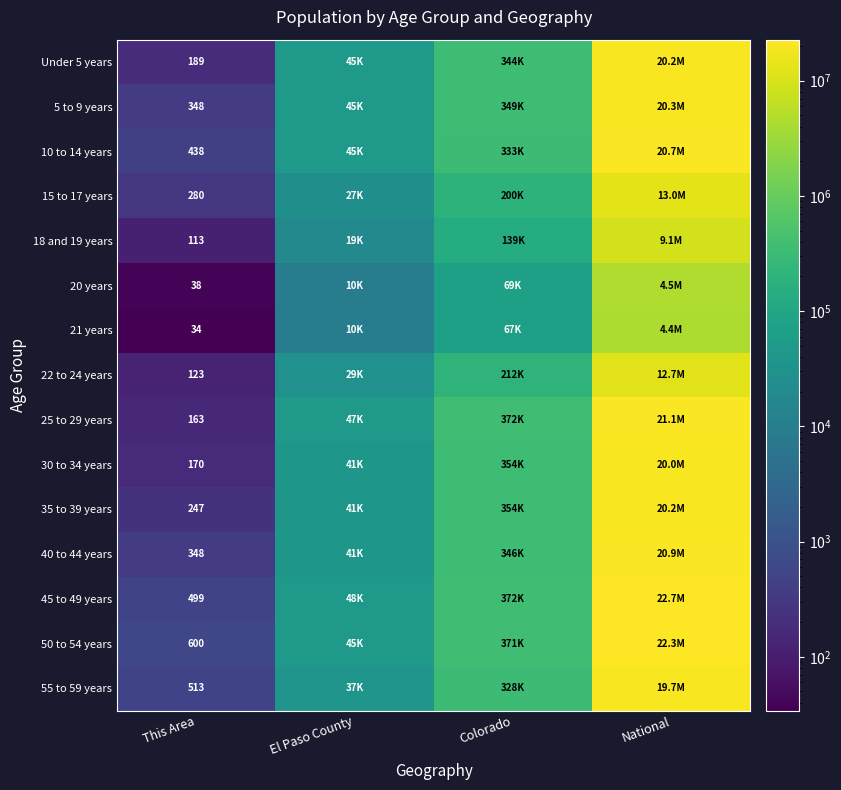

What is the difference between the highest and lowest values at Colorado?

305074